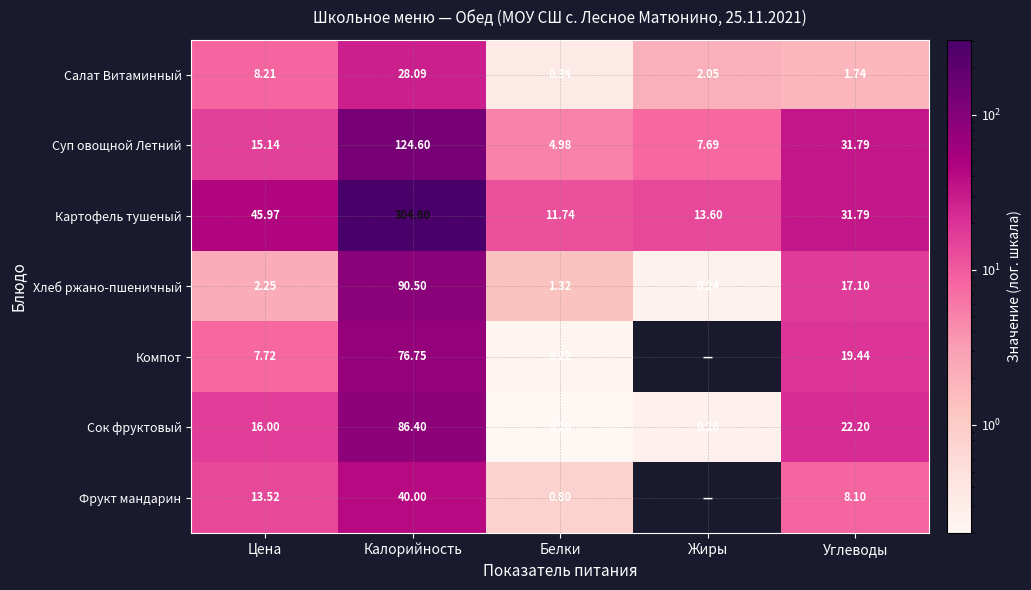

Where does the Хлеб ржано-пшеничный series first go above 2?

Цена